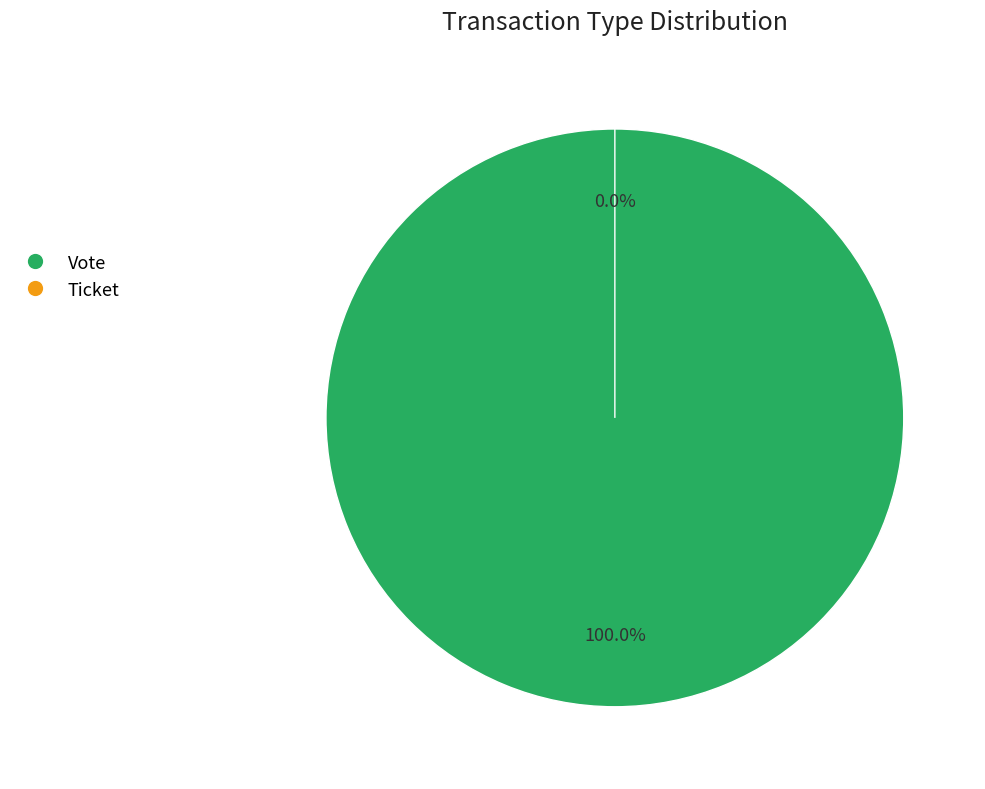

Which slice is the smallest?

Ticket